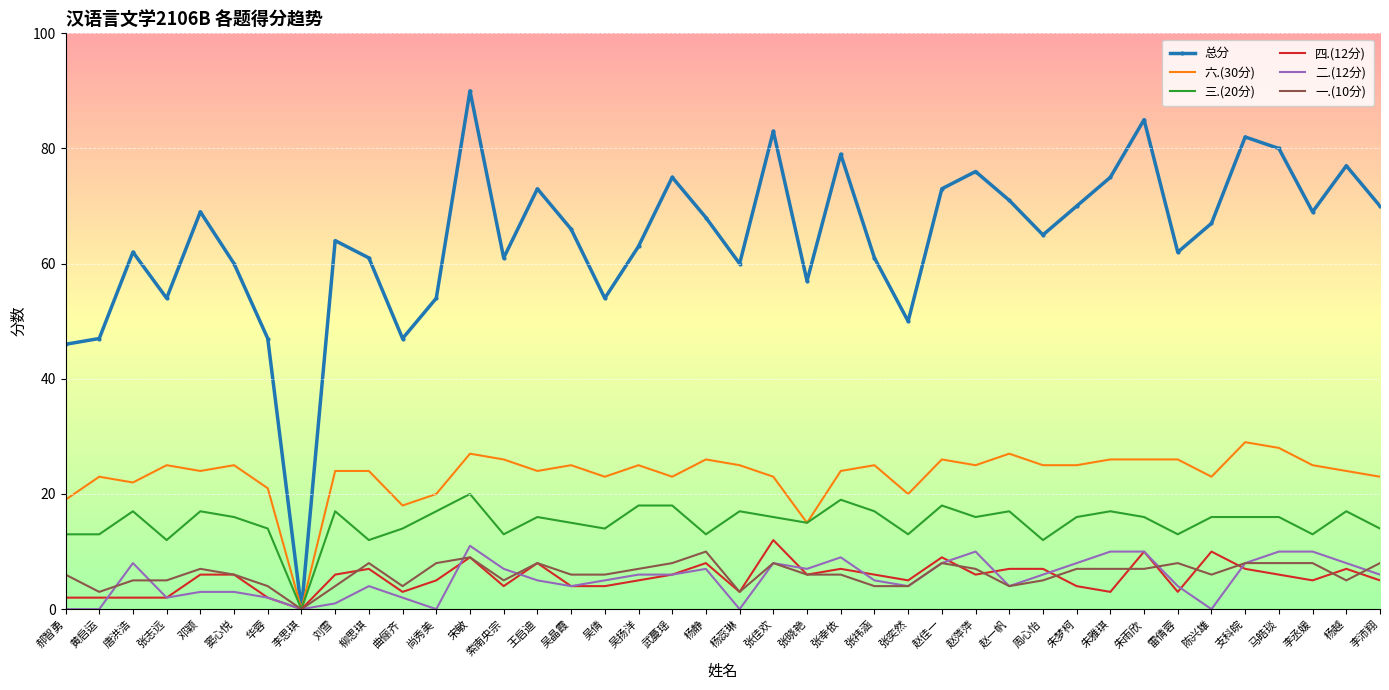

What position from the right is 张幸依?

17